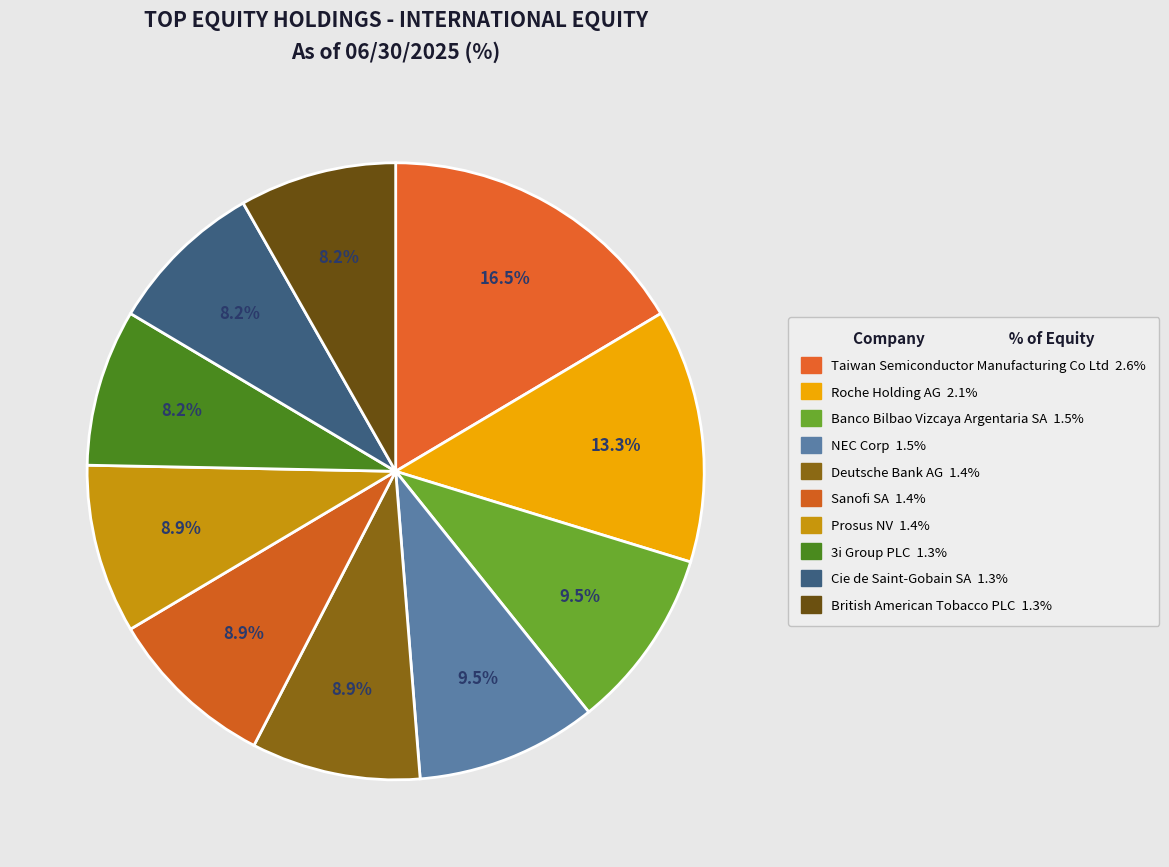

Is there a majority slice in this chart?

No